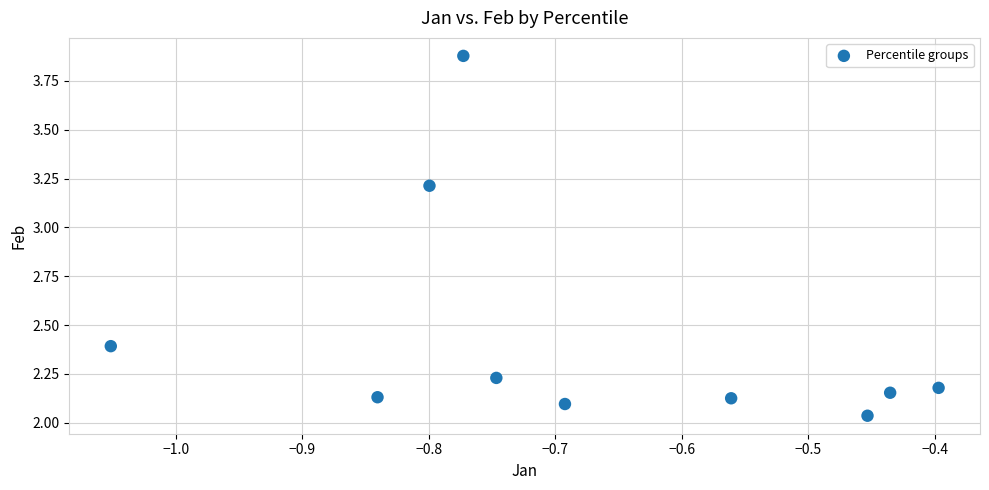

What is the range of Y values (max minus min)?

1.8